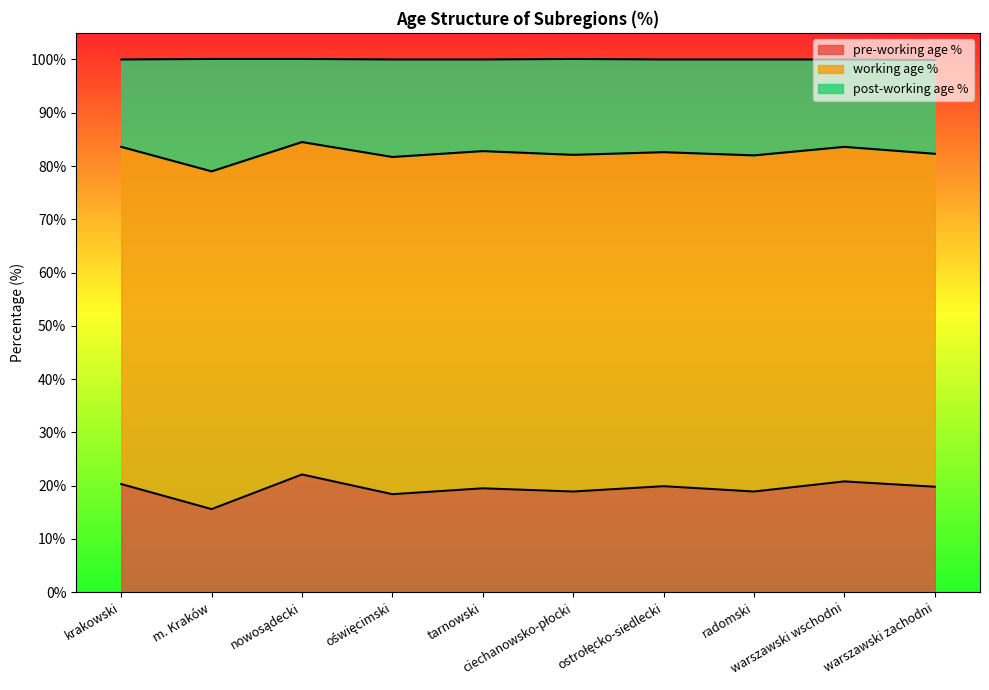

True or false: post-working age % has a value of 33.7 at krakowski.

False